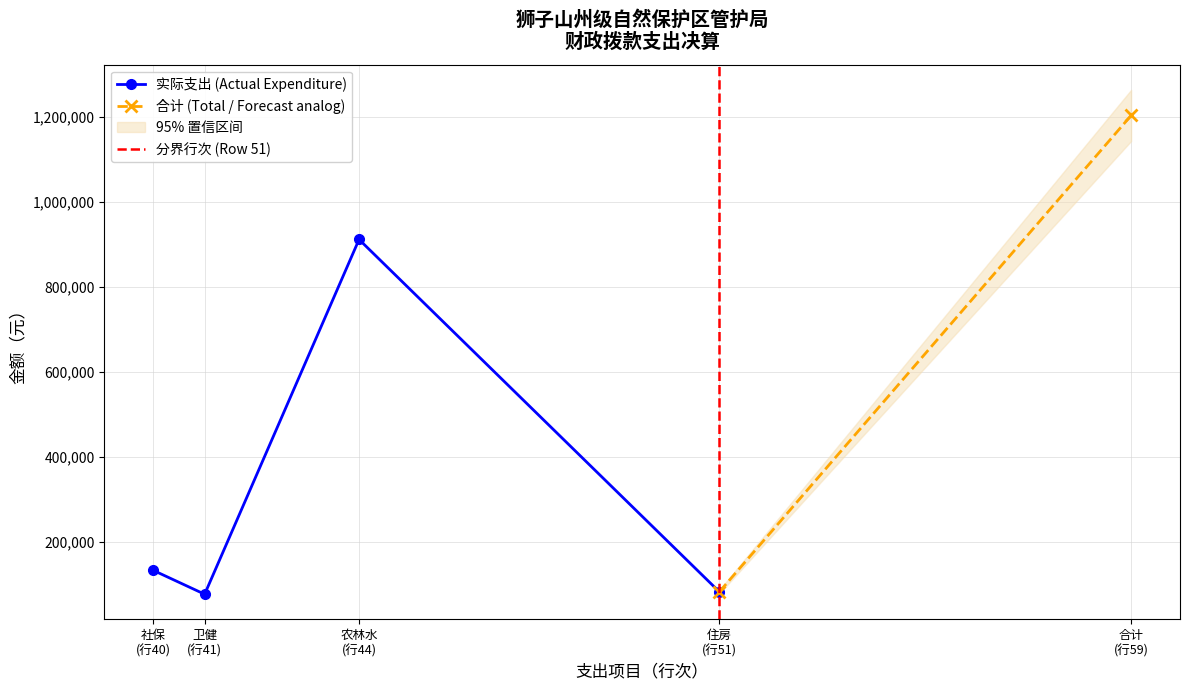

List the series in order of their peak value, lowest first.

Actual Expenditure (一般公共预算财政拨款), Forecast (projected)